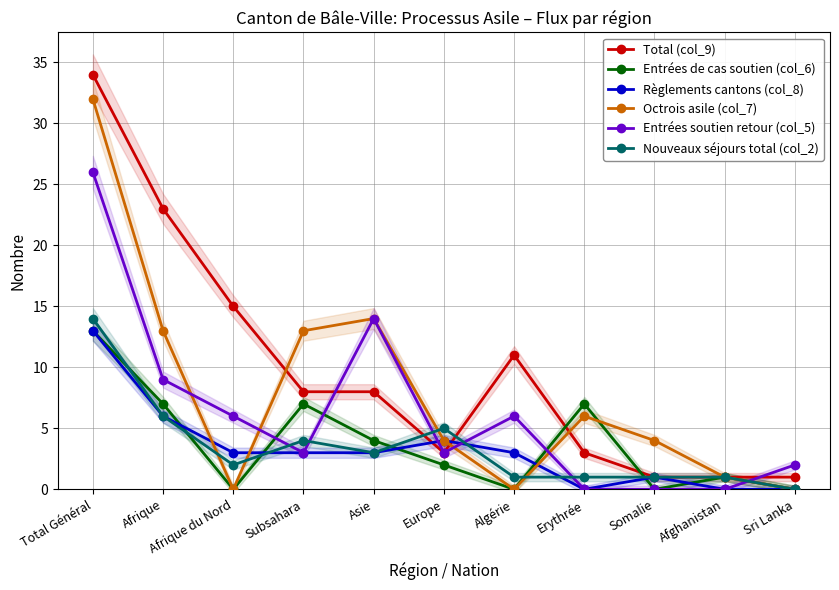

What is the sum of all Nouveaux séjours total (col_2) values?

38